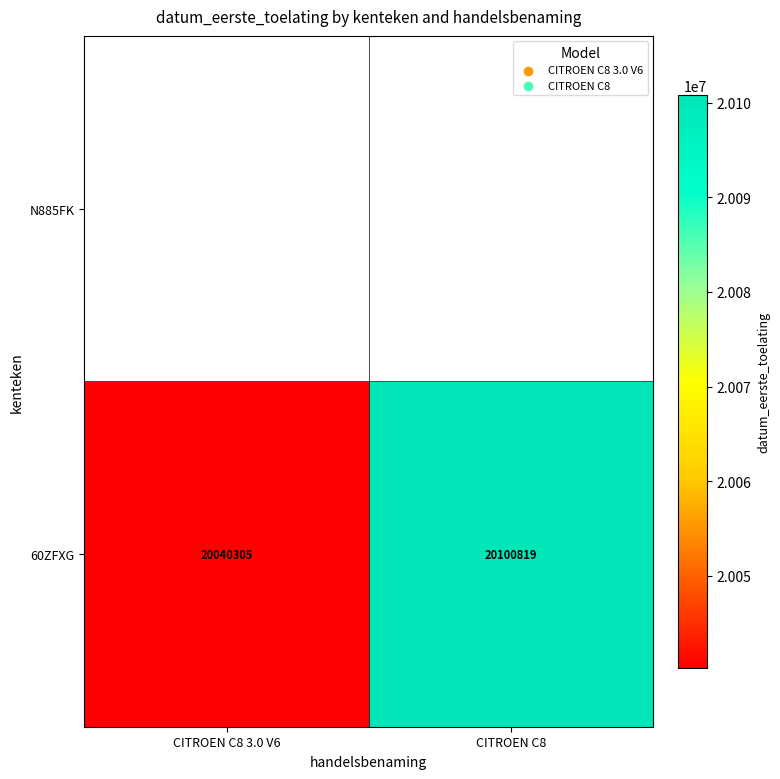

At which label does 60ZFXG reach its peak?

CITROEN C8